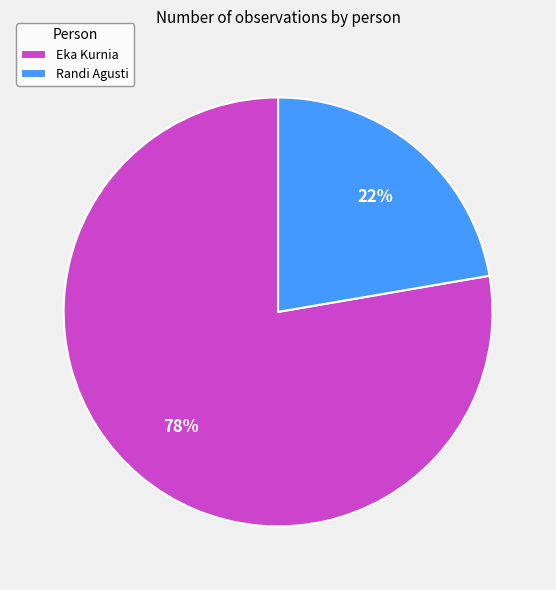

Combined, do Randi Agusti and Eka Kurnia account for over 50%?

Yes